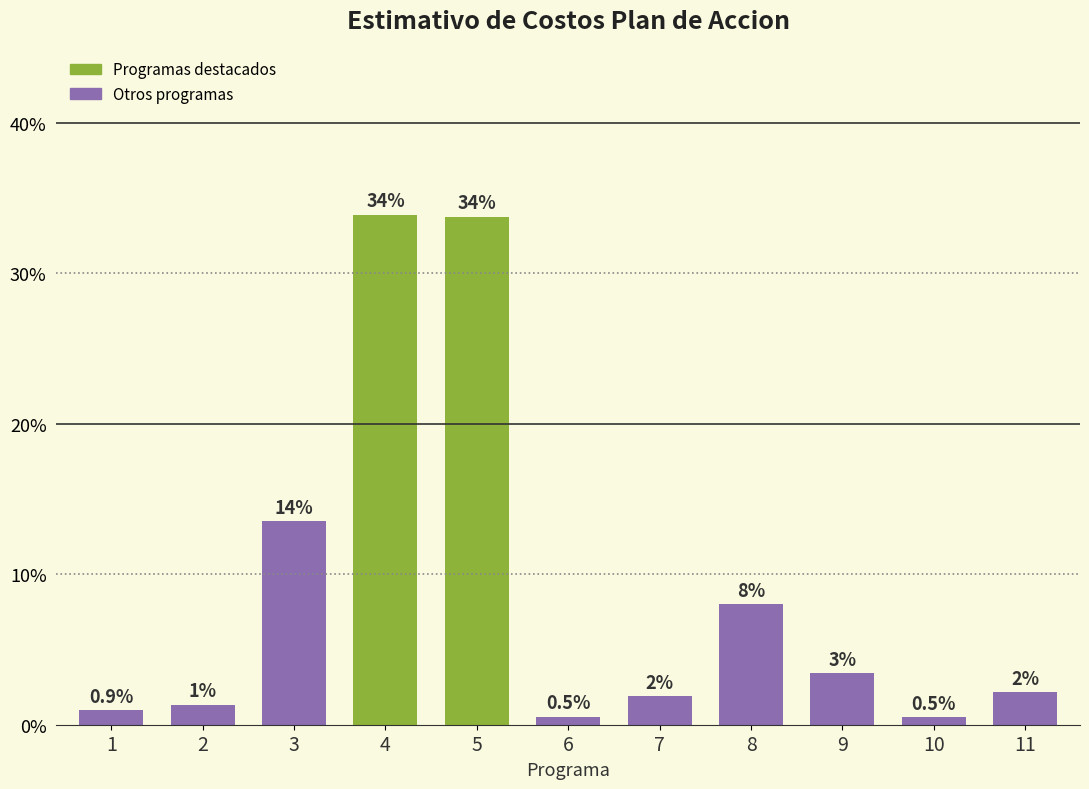

Which has a higher value, 7 or 3?

3